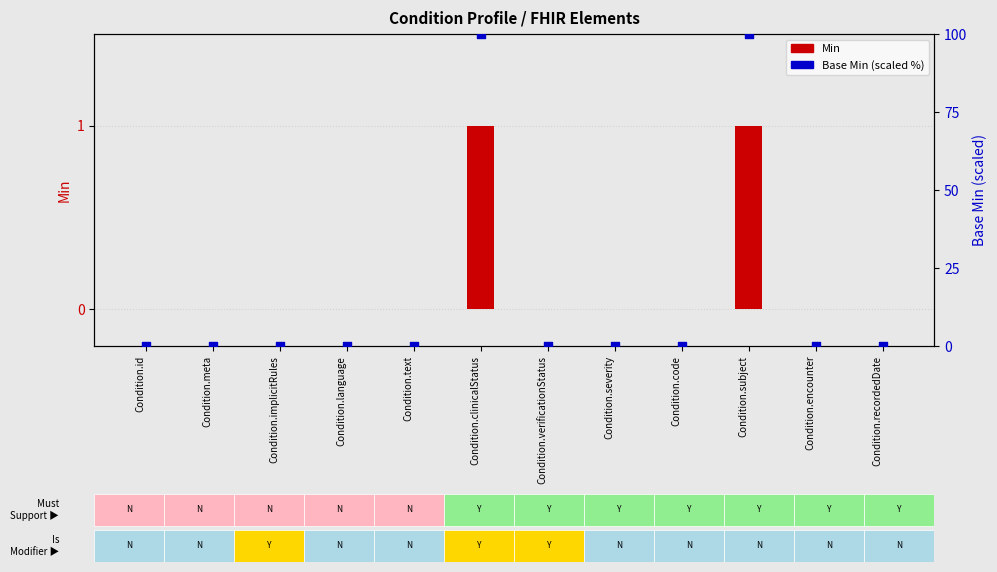

Which series contains the highest Y value?

Base Min